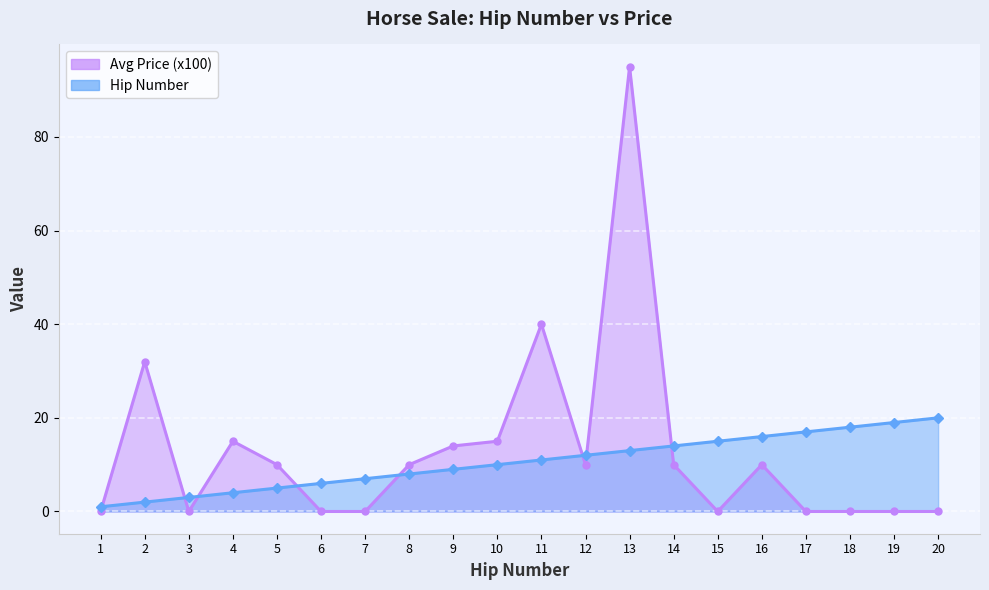

At which label does the data first exceed 11?

12